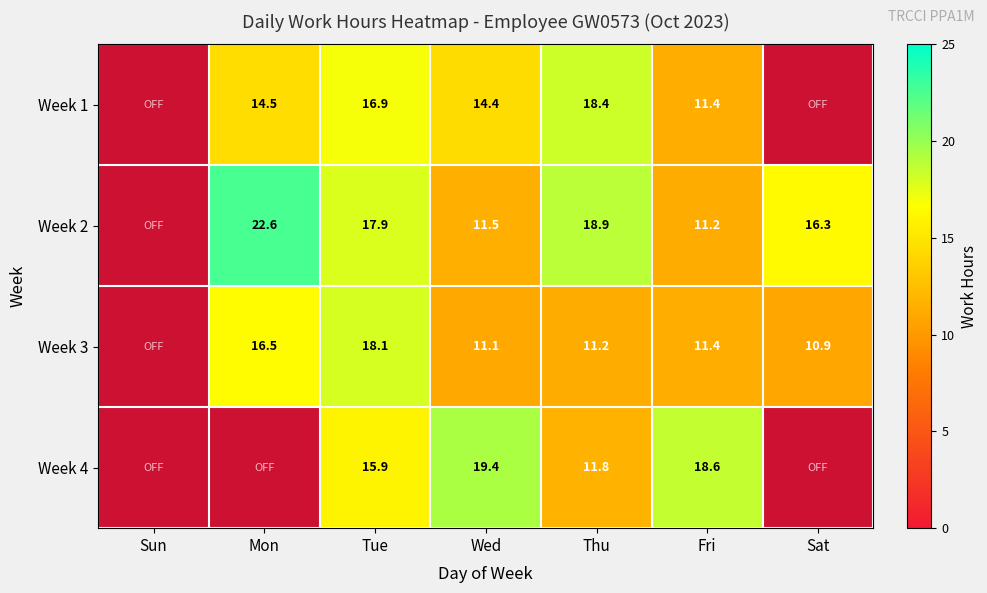

What is the difference between the Week 2 values at Tue and Thu?

1.0